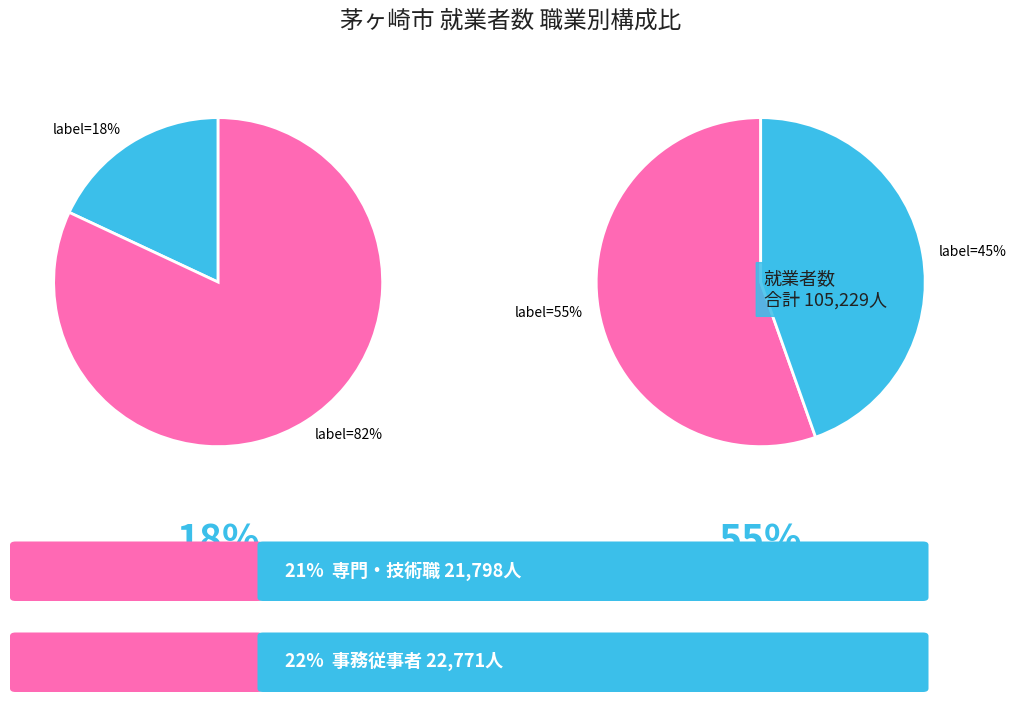

To the nearest percent, what is the combined percentage of F_保安職業従事者 and L_分類不能の職業?

5%